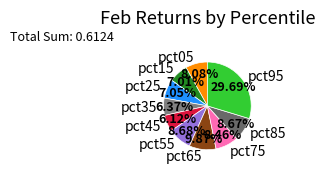

Which has a higher value, pct85 or pct35?

pct85